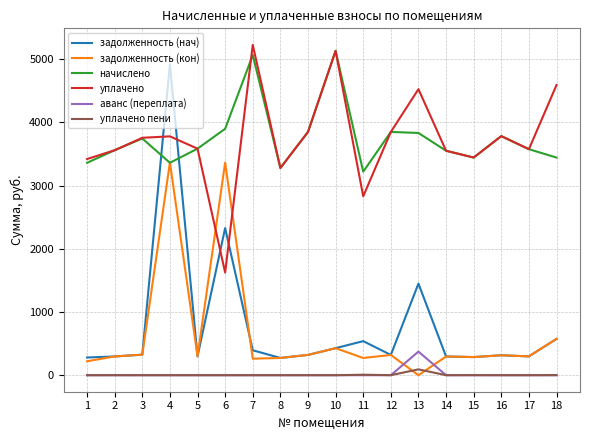

The value of уплачено пени at 7 is 0.0. True or false?

True